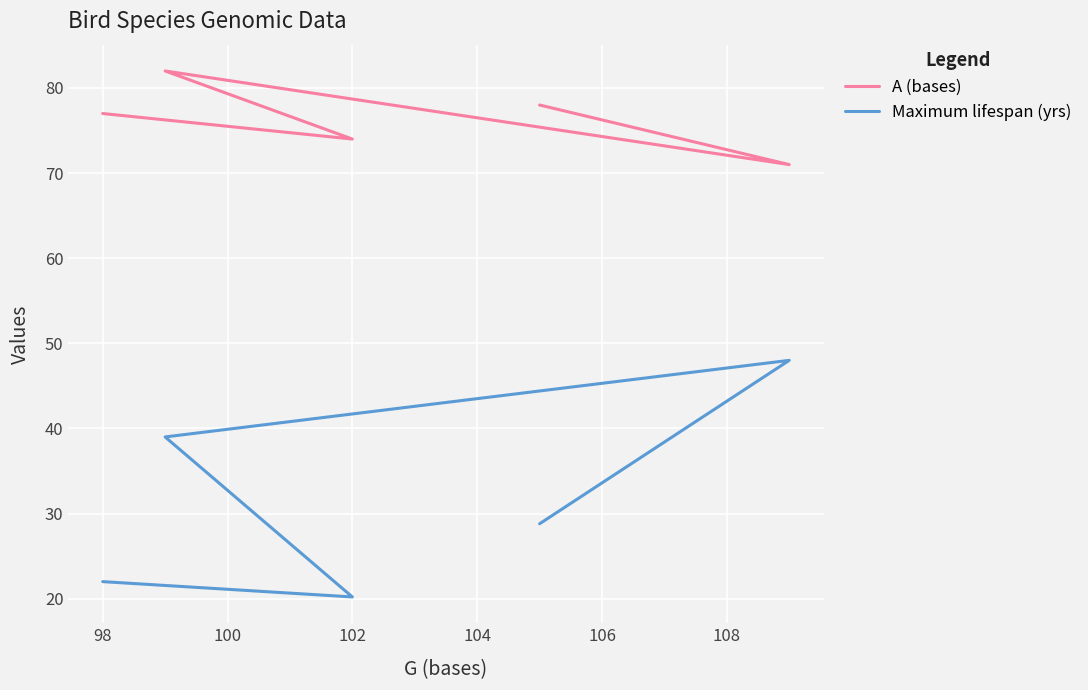

What are all the series names shown in the legend?

A (bases), Maximum lifespan (yrs)